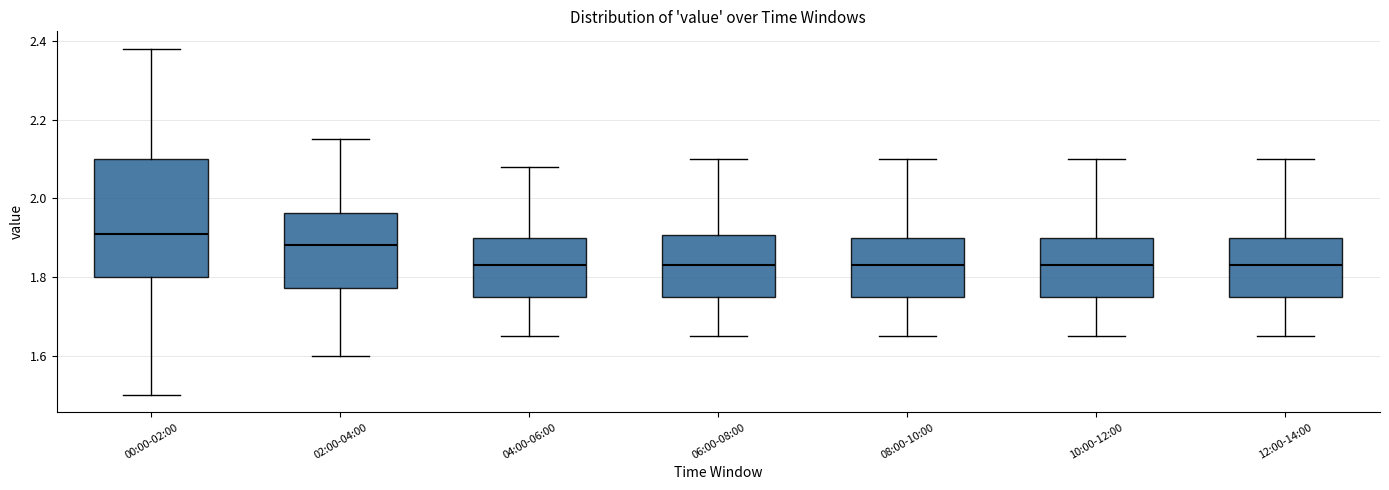

Where does the lower whisker of the box for 12:00-14:00 end on the y-axis? The values are not printed on the chart, so give them approximately, as read against the axis.

1.66